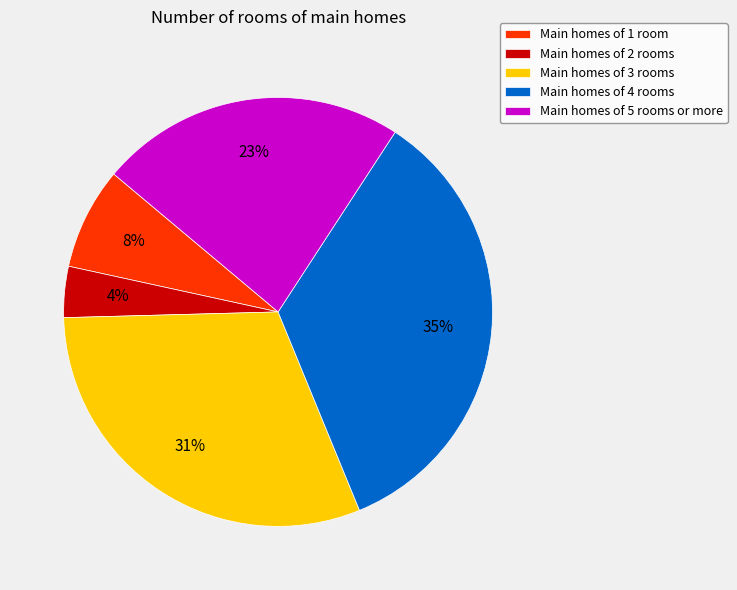

Between Main homes of 5 rooms or more and Main homes of 2 rooms, which is larger?

Main homes of 5 rooms or more